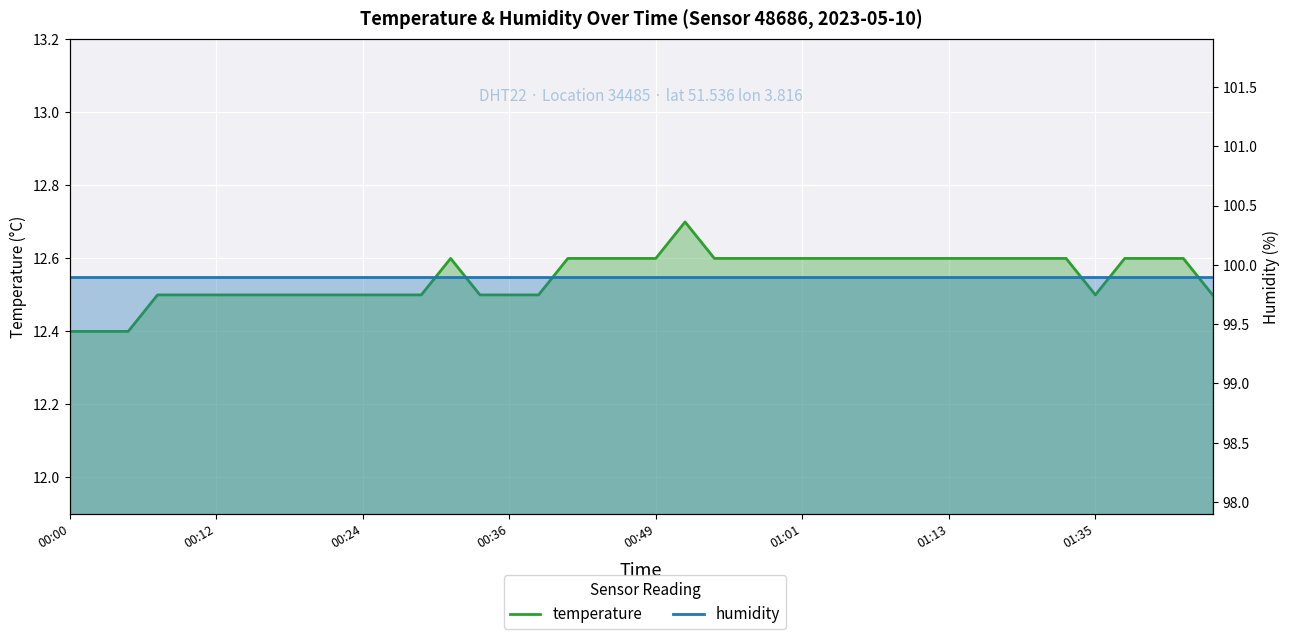

The value of temperature at 8 is 3.1. True or false?

False